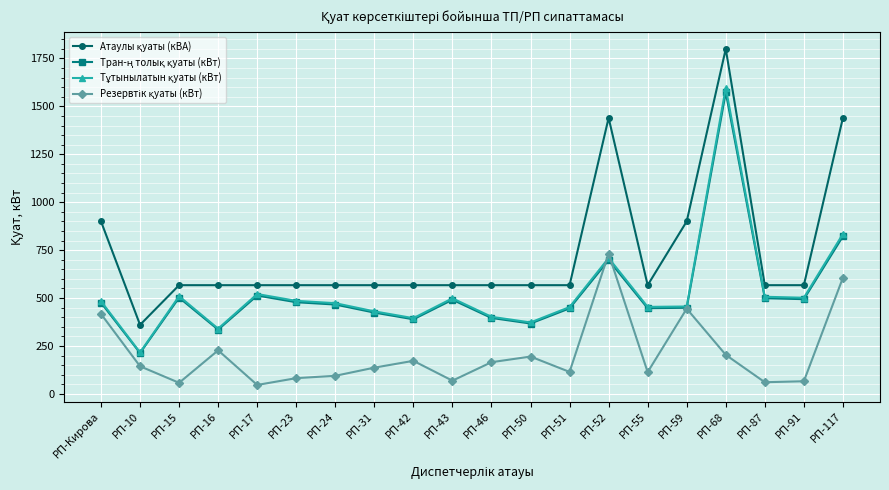

What is the spread (max minus min) of values at РП-55?

453.7